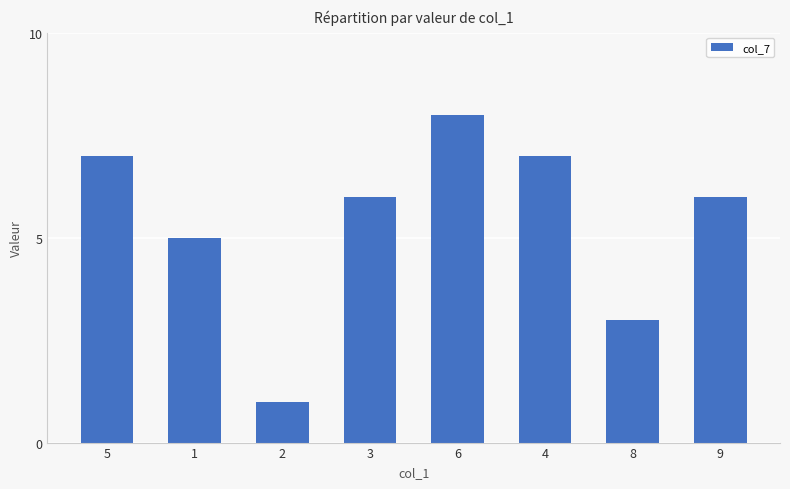

What is the label of the 2nd bar from the right?

8